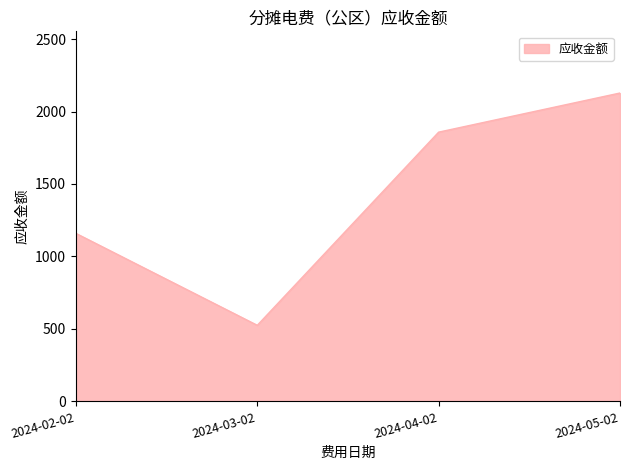

What is the difference between the maximum and minimum values?

1602.6